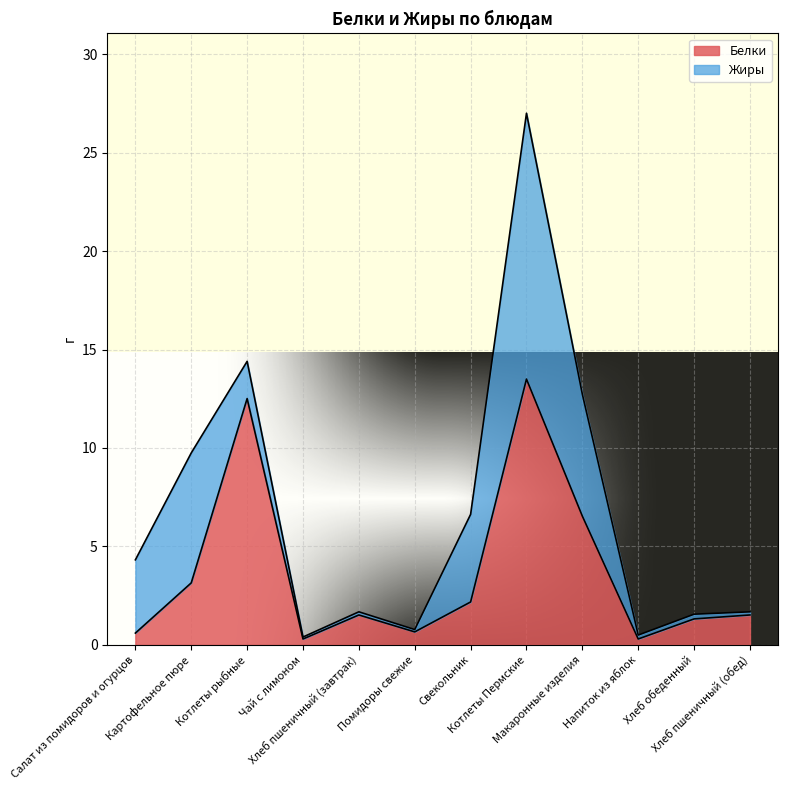

What is the label of the 6th point from the left?

Помидоры свежие